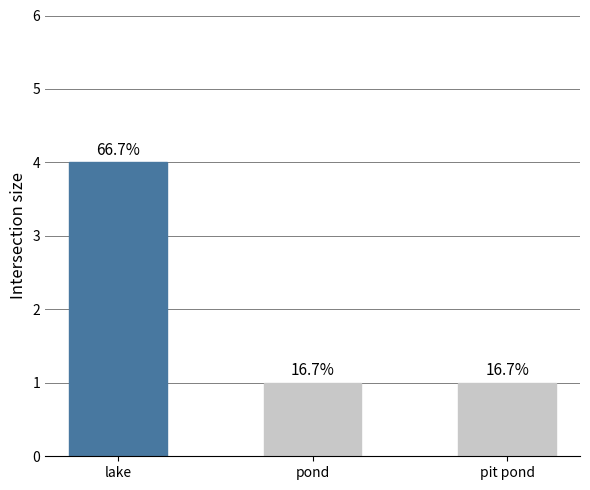

The chart shows a value of 1 at pond. True or false?

True